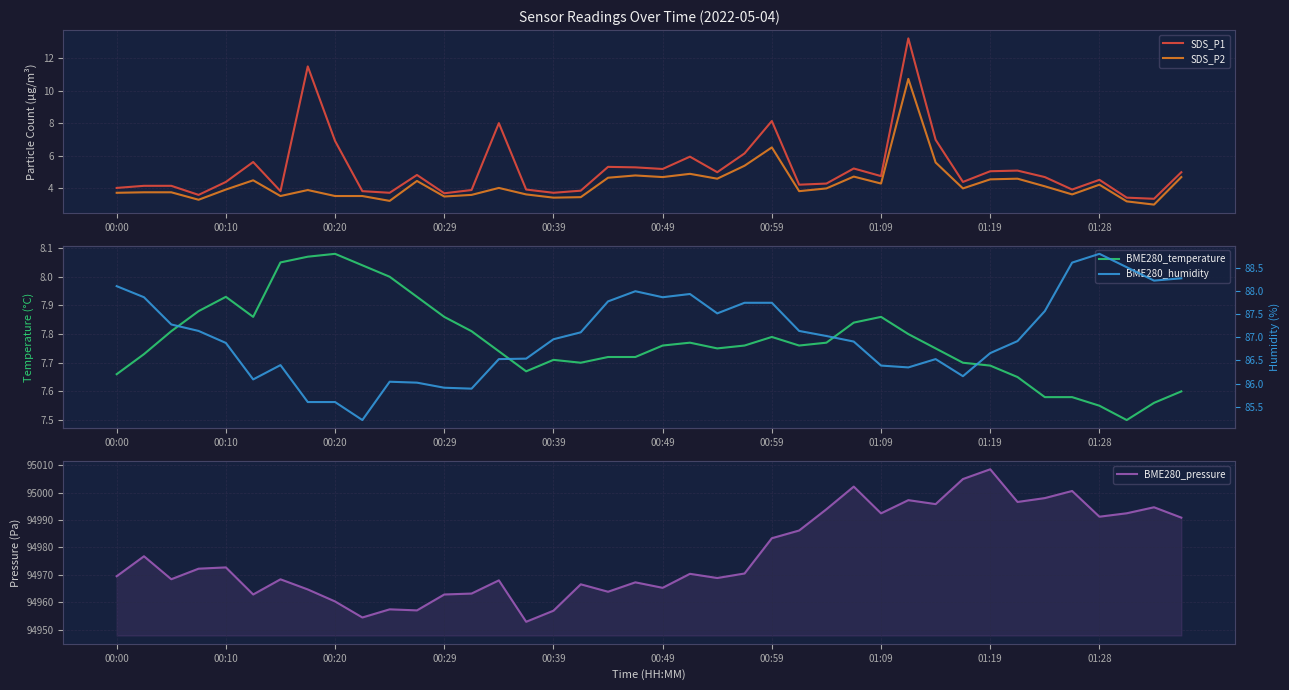

True or false: BME280_temperature has more than 1 points higher than both neighbors.

True